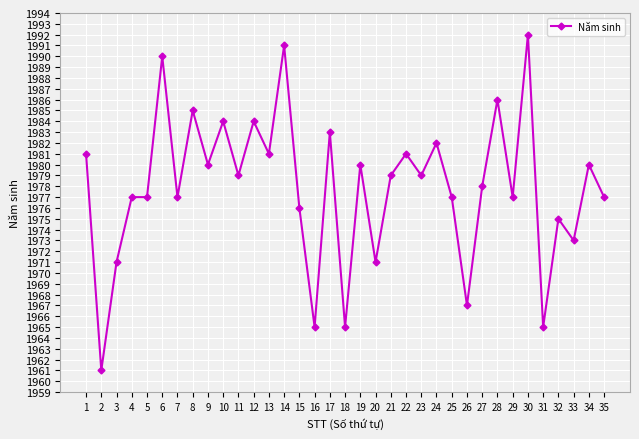

Reading right to left, extract all data points from this chart.

35=1977	34=1980	33=1973	32=1975	31=1965	30=1992	29=1977	28=1986	27=1978	26=1967	25=1977	24=1982	23=1979	22=1981	21=1979	20=1971	19=1980	18=1965	17=1983	16=1965	15=1976	14=1991	13=1981	12=1984	11=1979	10=1984	9=1980	8=1985	7=1977	6=1990	5=1977	4=1977	3=1971	2=1961	1=1981